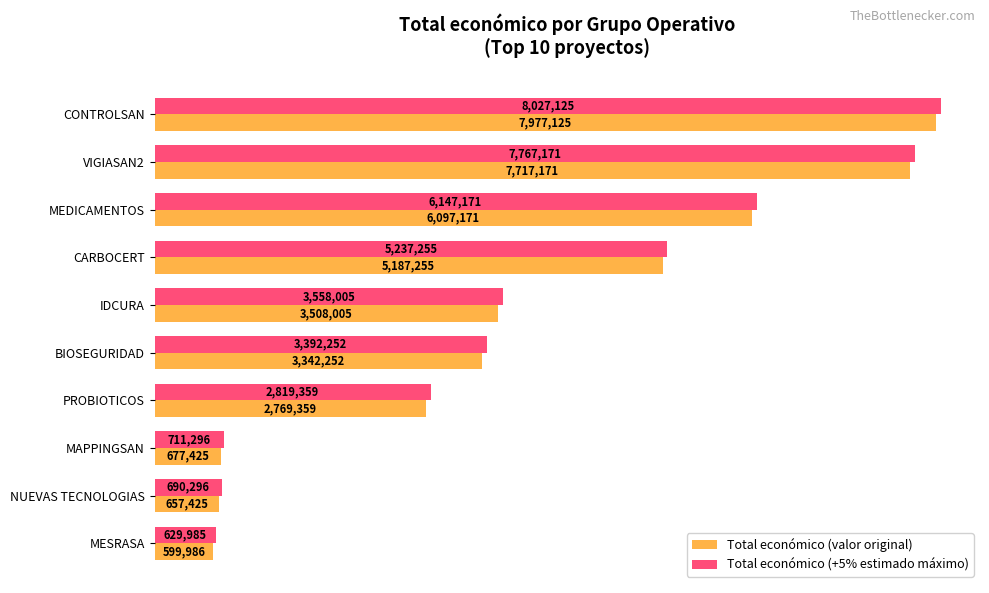

How many bars are there in each group?

2